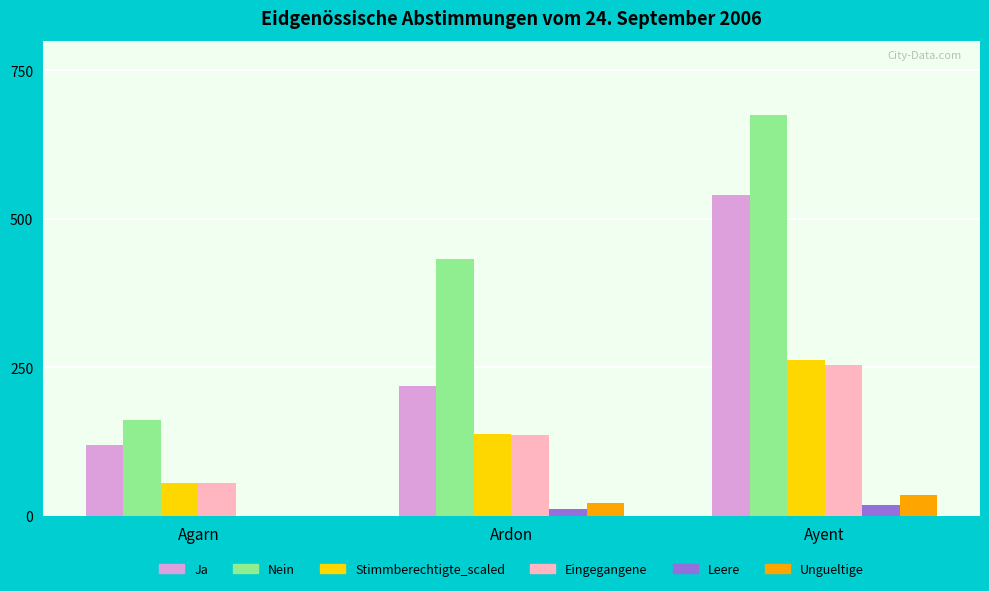

What value does the Nein series have at Agarn?

161.0